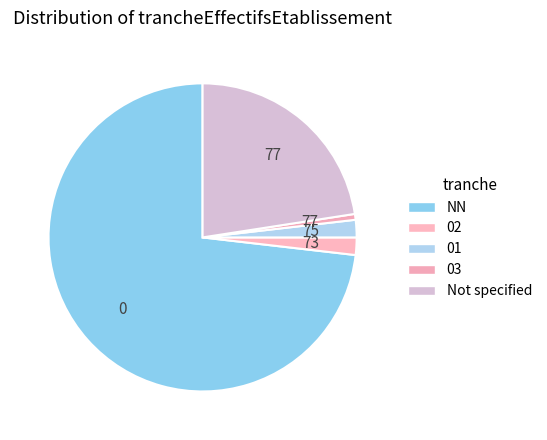

Count the number of slices in the pie.

5